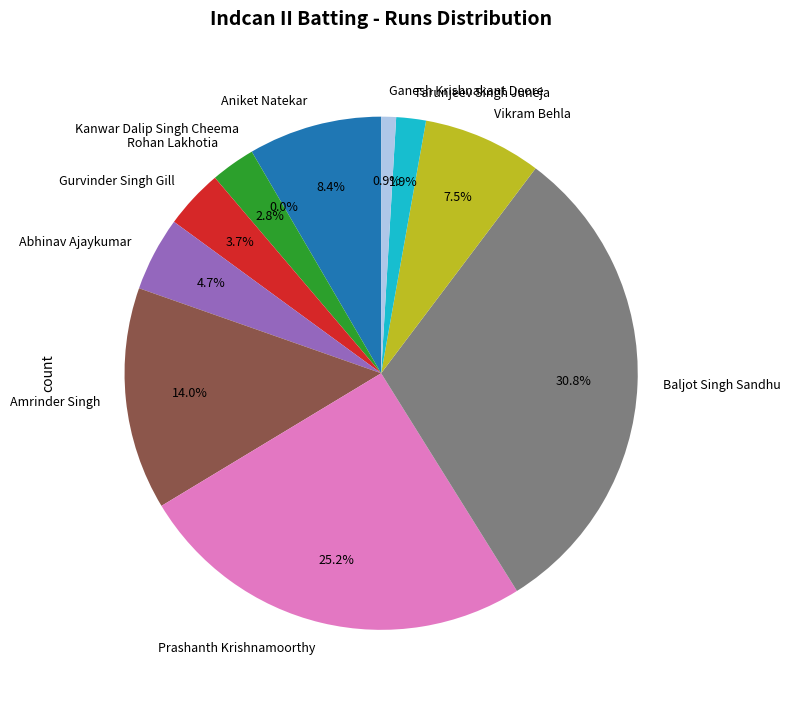

Count the number of slices in the pie.

11